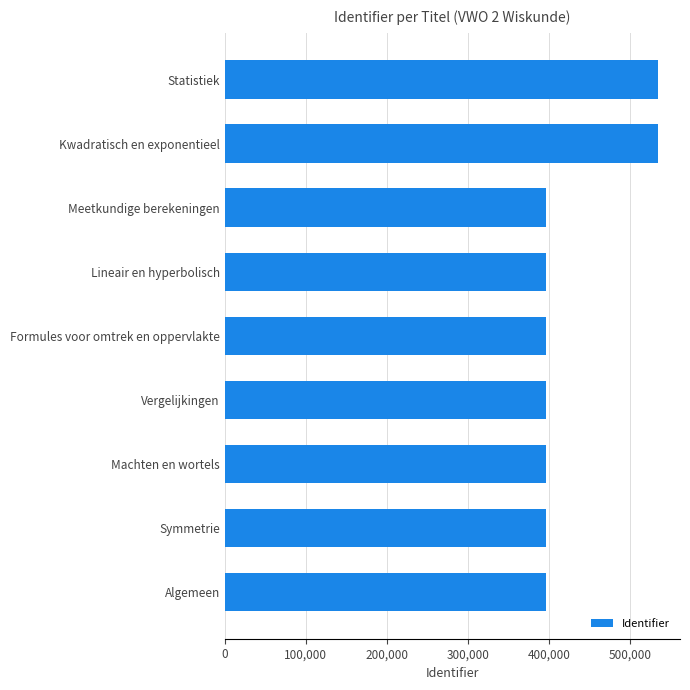

Where is the data nearest to the value 465481?

Meetkundige berekeningen